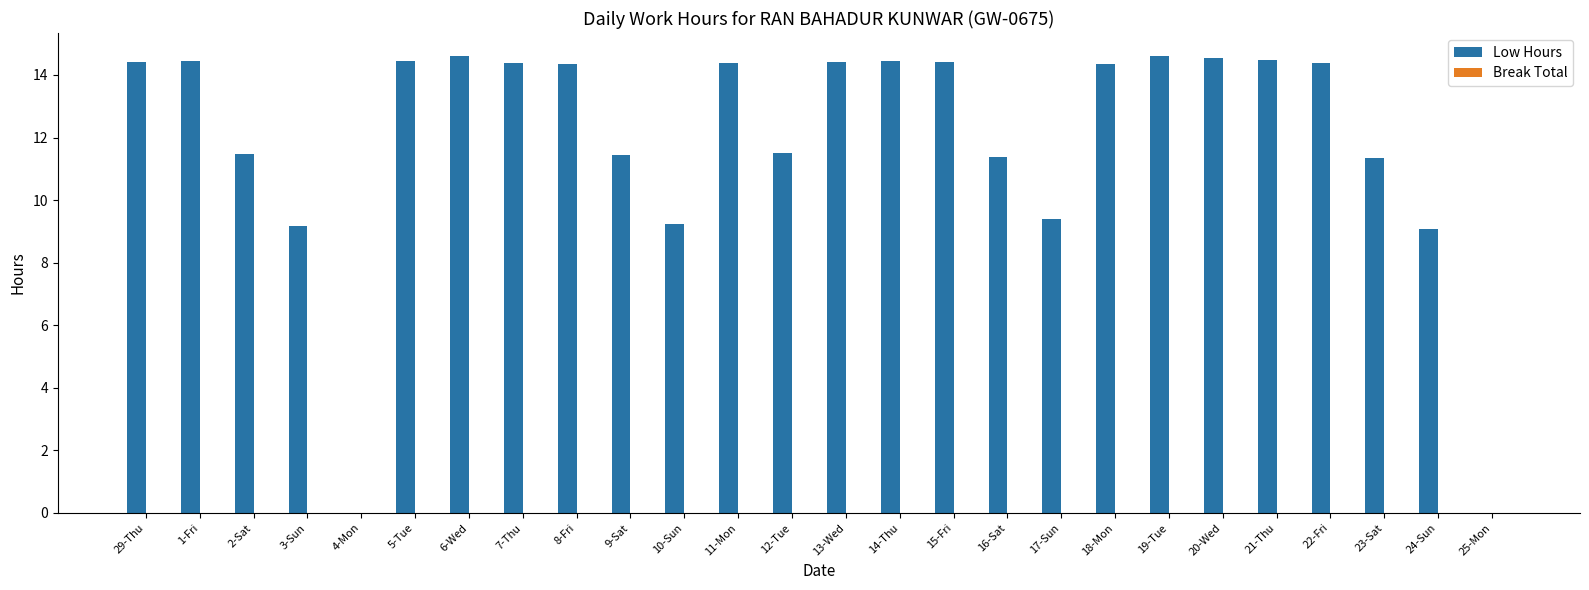

What is the sum of all values?

310.7